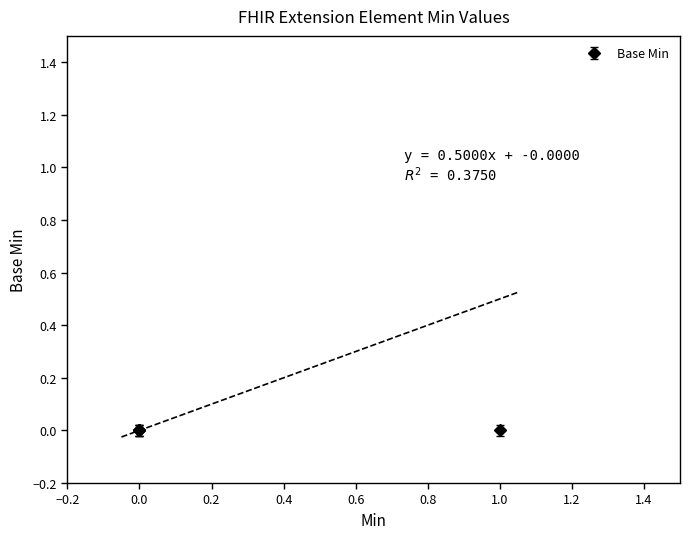

What is the difference between the maximum and minimum values?

1.0